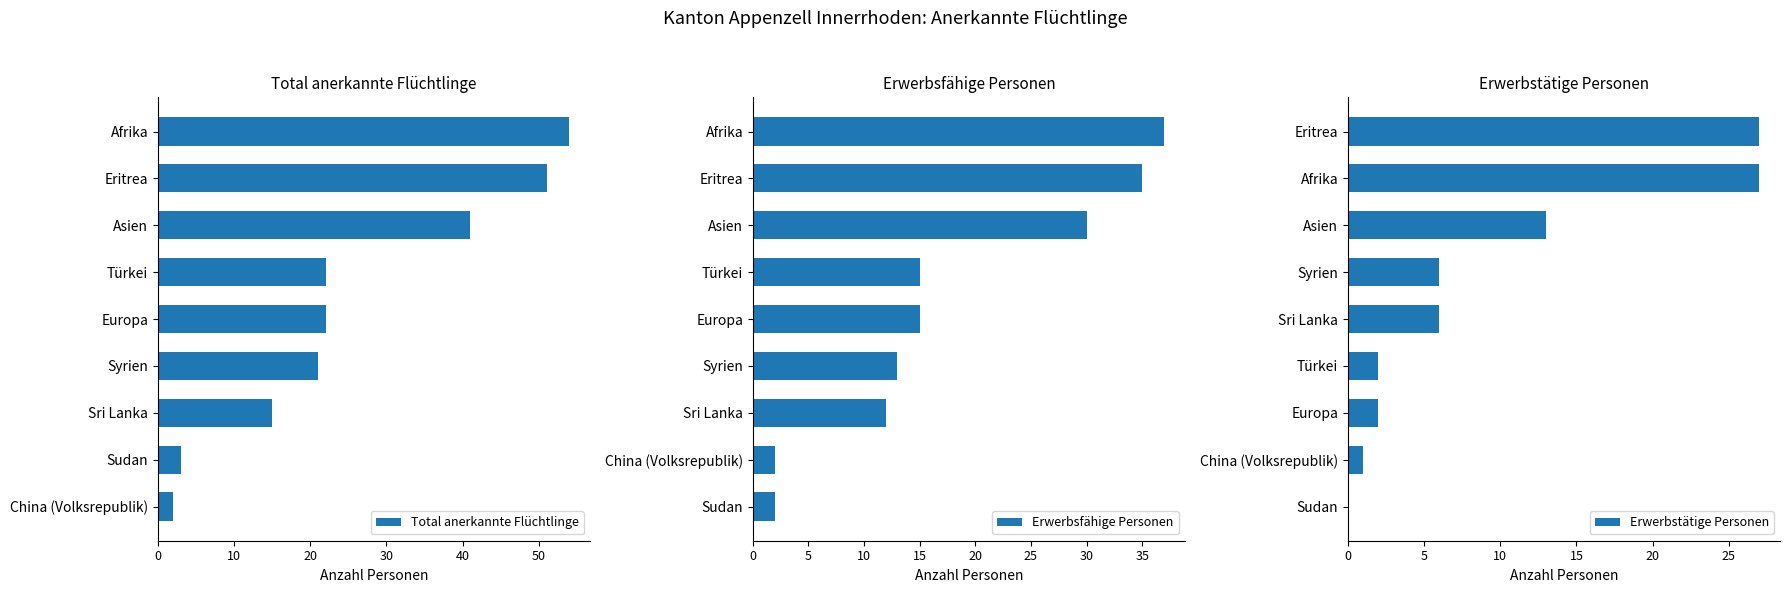

What is the sum of the Total anerkannte Flüchtlinge values at Asien and Sri Lanka?

56